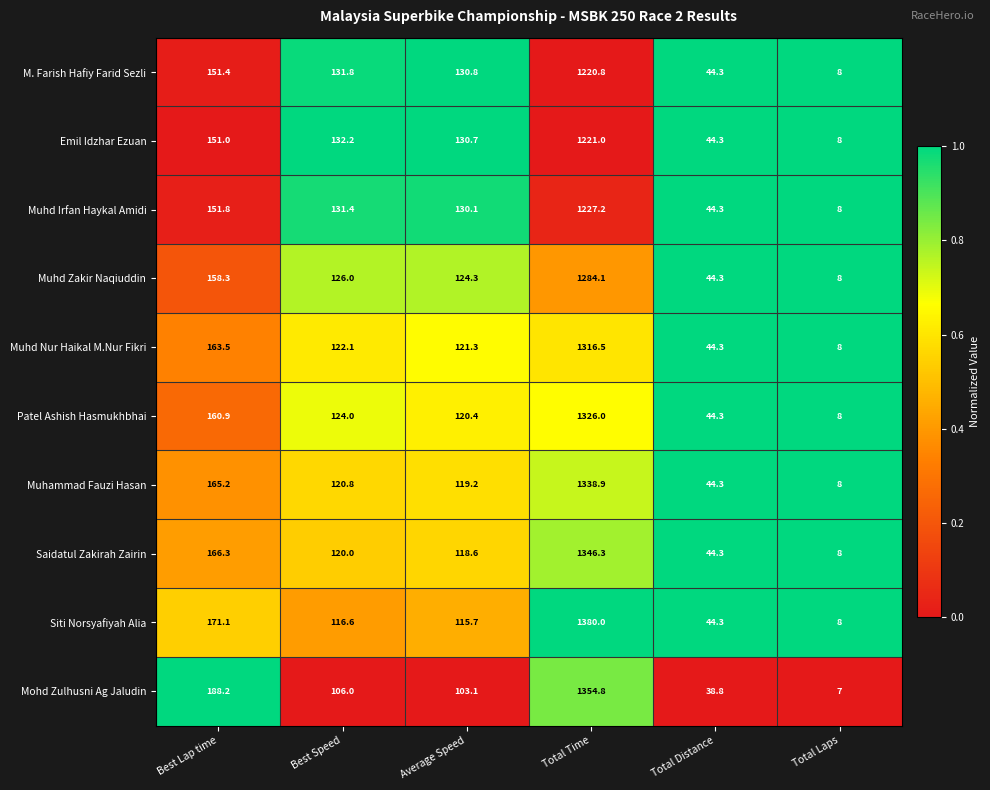

Which series has the largest range (max minus min)?

Siti Norsyafiyah Alia